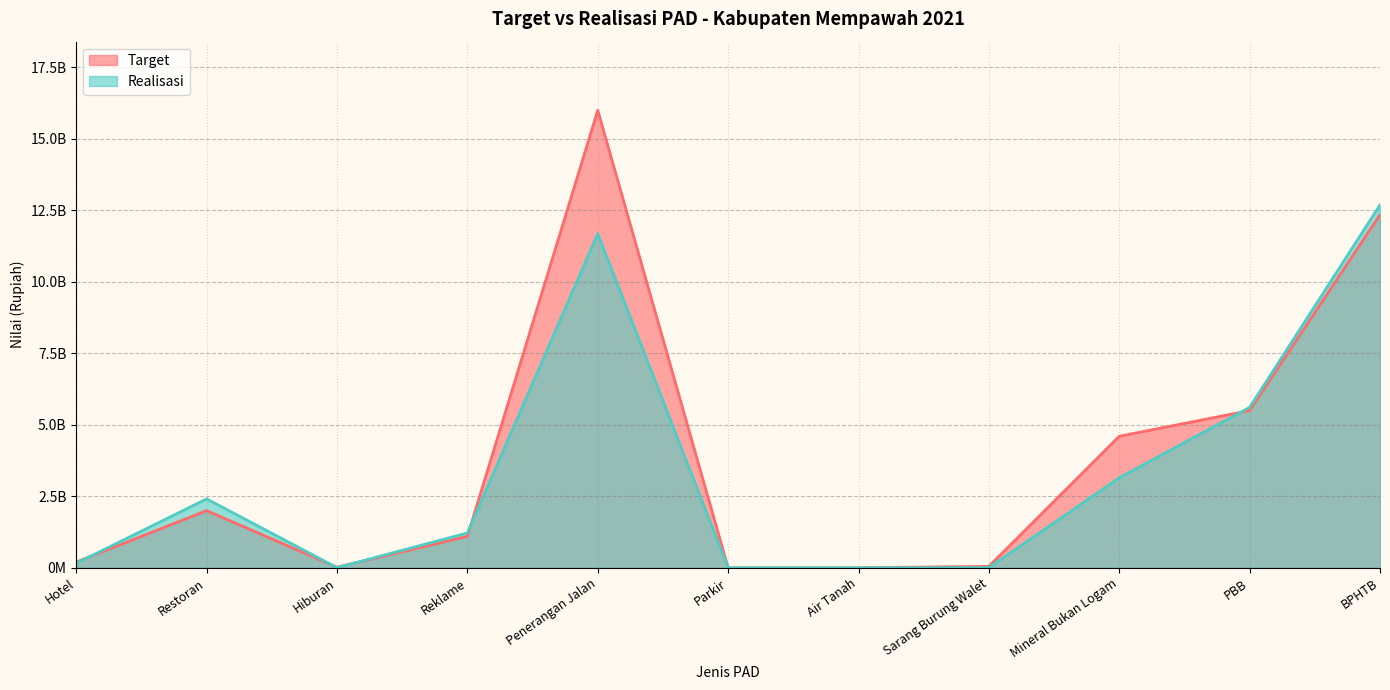

What are all the series names shown in the legend?

Target, Realisasi